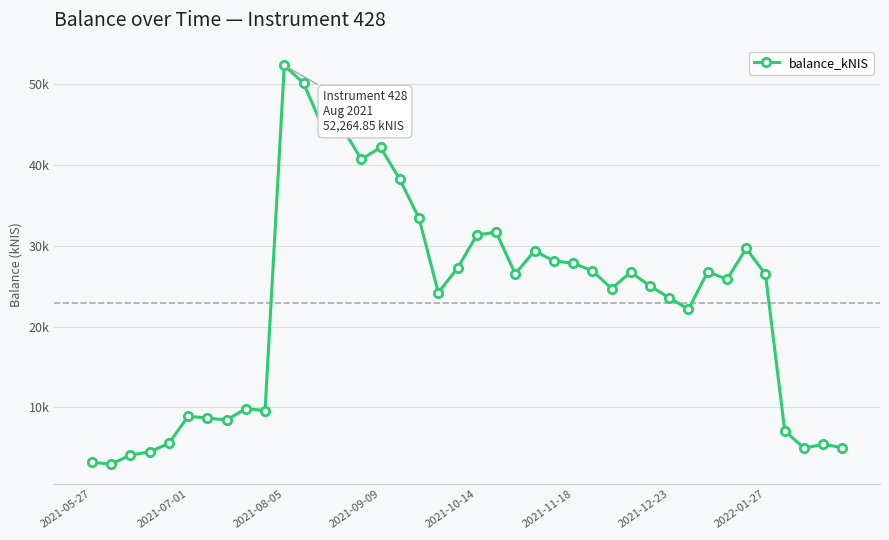

Is this an area chart (filled region under the line)?

No